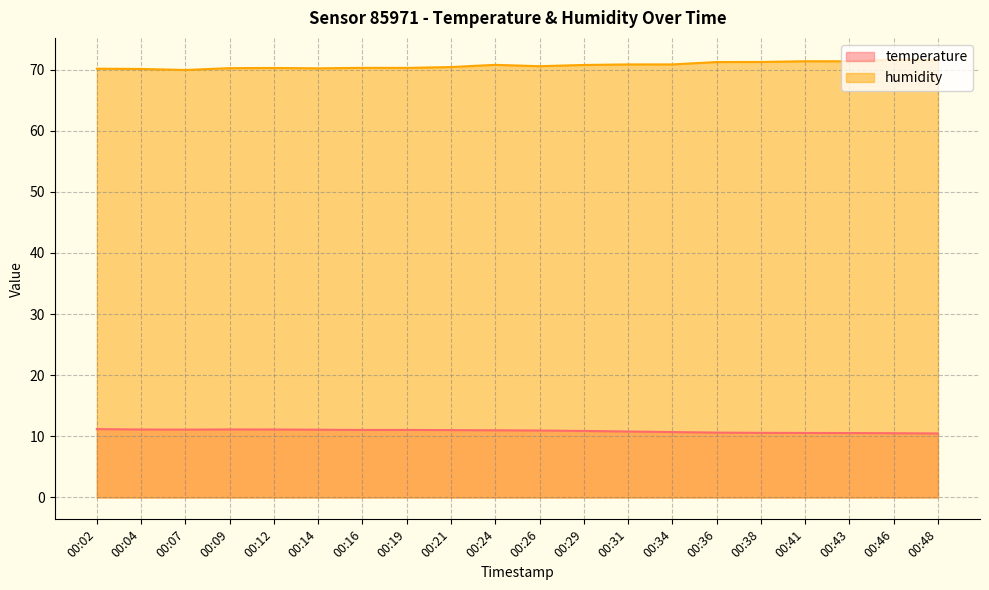

In temperature, how many points are higher than both neighbors (excluding endpoints)?

1